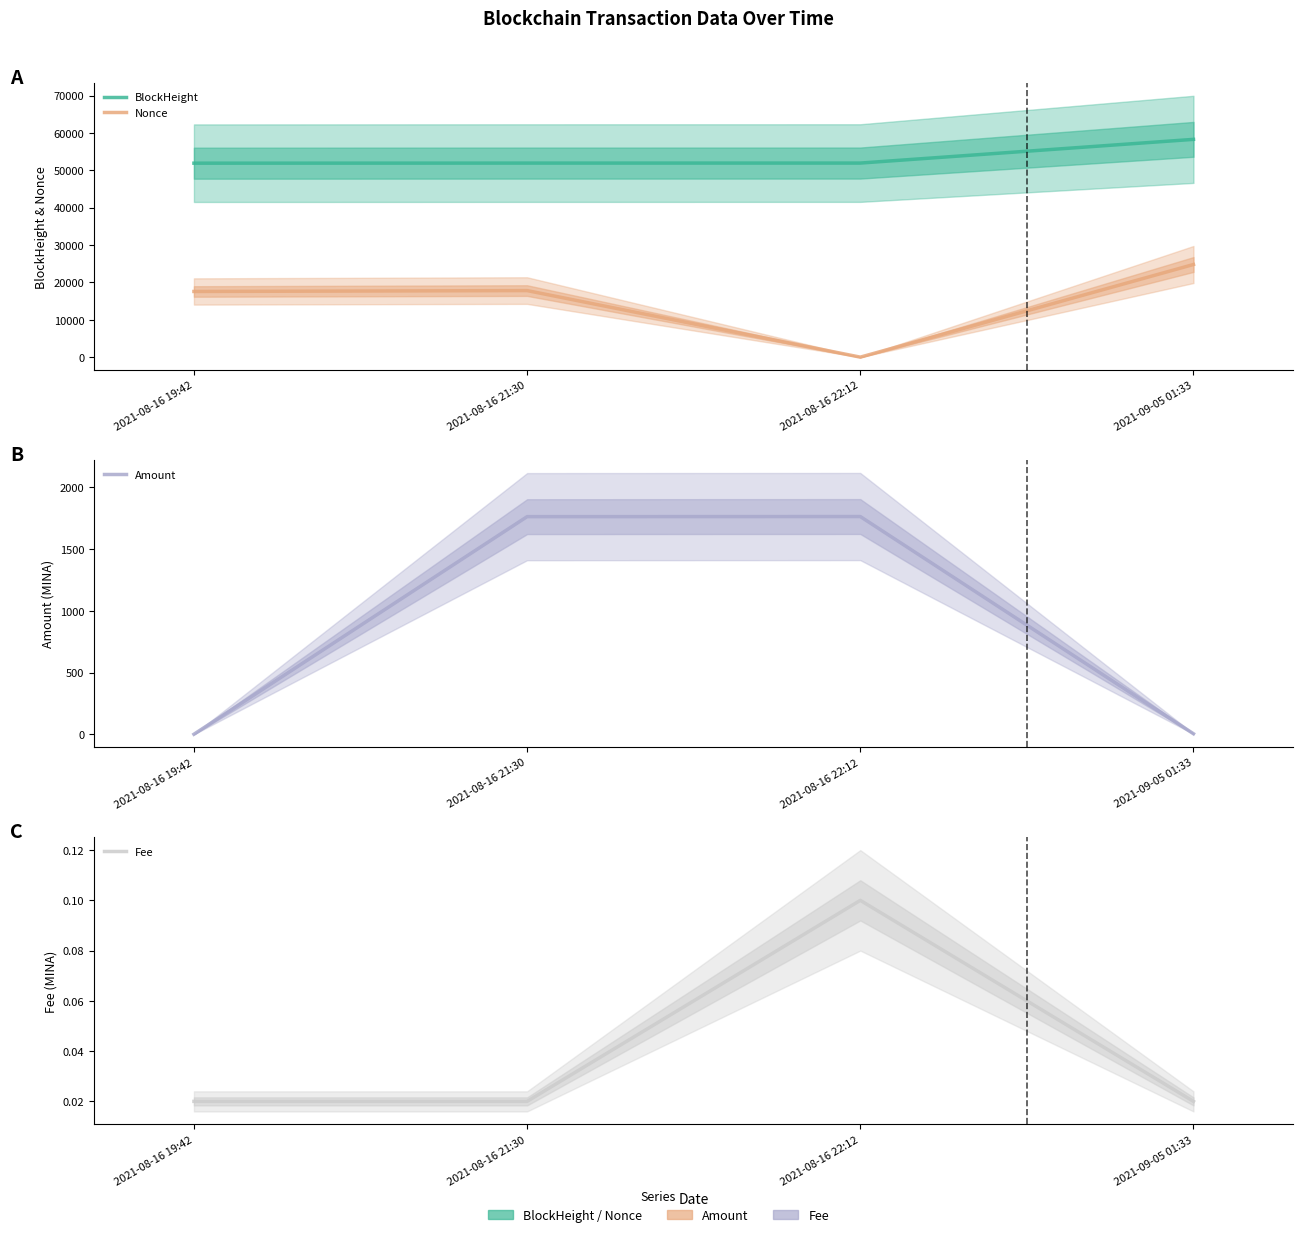

At which category is the sum across all series the highest?

2021-09-05 01:33